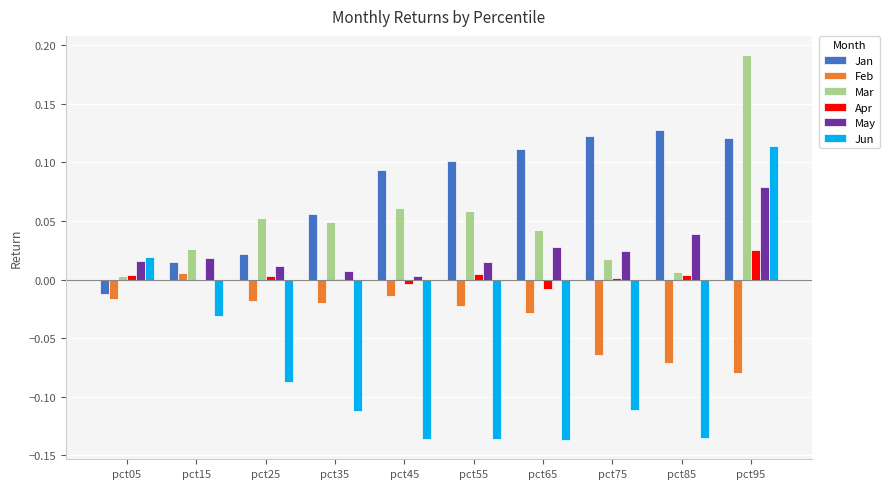

True or false: Mar has a value of 0.1 at pct45.

True